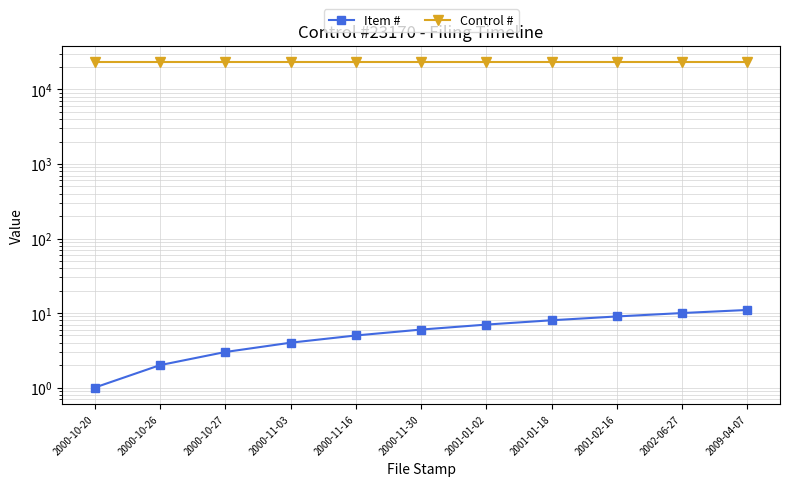

Reading right to left, transcribe all the data shown in this chart.

Item #: 2009-04-07=11	2002-06-27=10	2001-02-16=9	2001-01-18=8	2001-01-02=7	2000-11-30=6	2000-11-16=5	2000-11-03=4	2000-10-27=3	2000-10-26=2	2000-10-20=1
Control #: 2009-04-07=23170	2002-06-27=23170	2001-02-16=23170	2001-01-18=23170	2001-01-02=23170	2000-11-30=23170	2000-11-16=23170	2000-11-03=23170	2000-10-27=23170	2000-10-26=23170	2000-10-20=23170